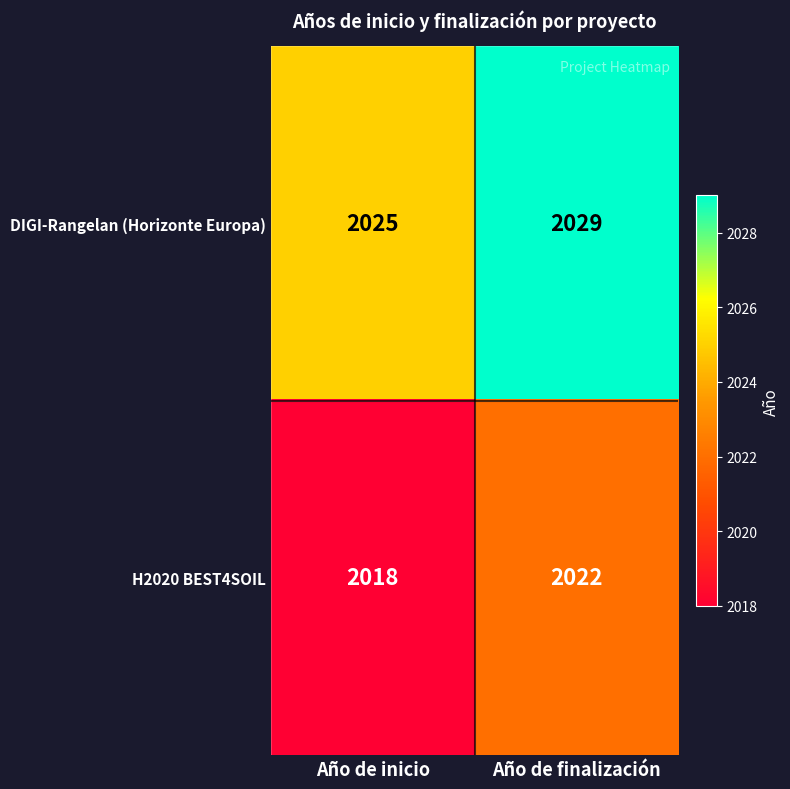

How many data points in H2020 BEST4SOIL are less than 2022?

1